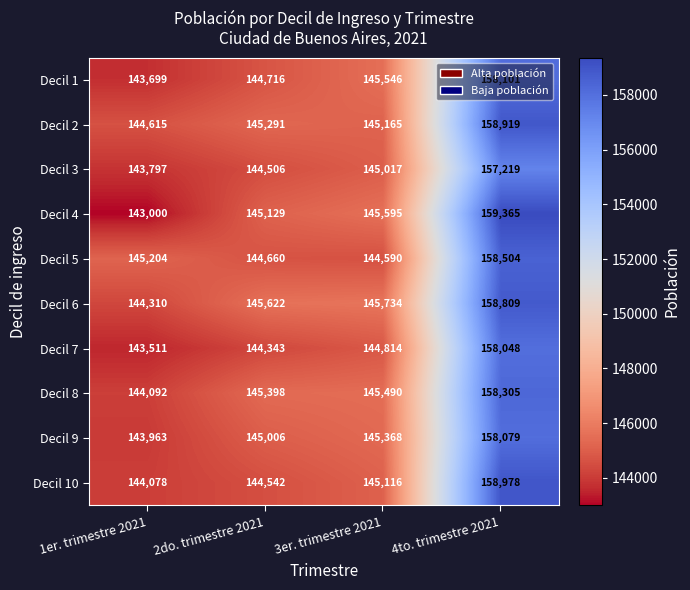

Which series has the largest range (max minus min)?

Decil 4